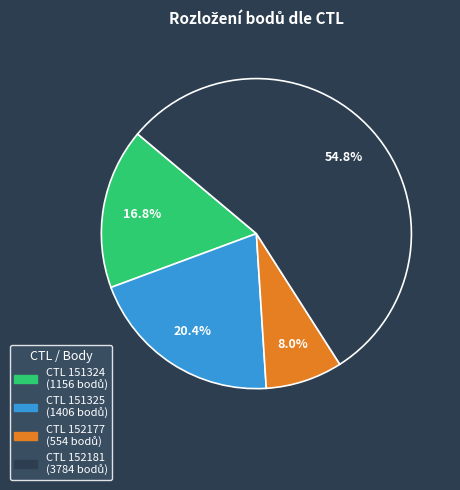

To the nearest percent, what is the difference between the largest and smallest slice percentages?

47%